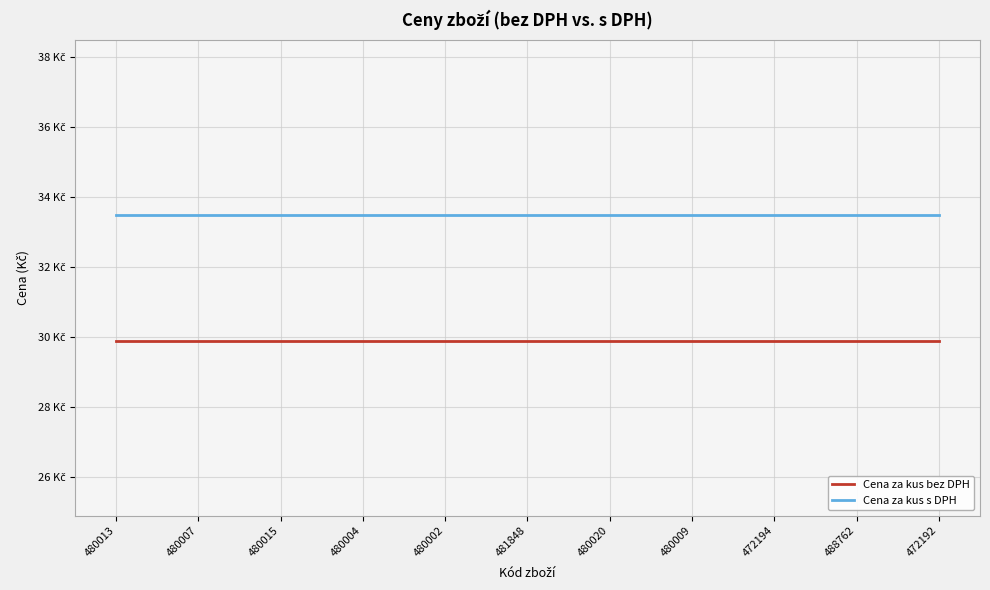

Rank the series at 472192 from lowest to highest value.

Cena za kus bez DPH, Cena za kus s DPH